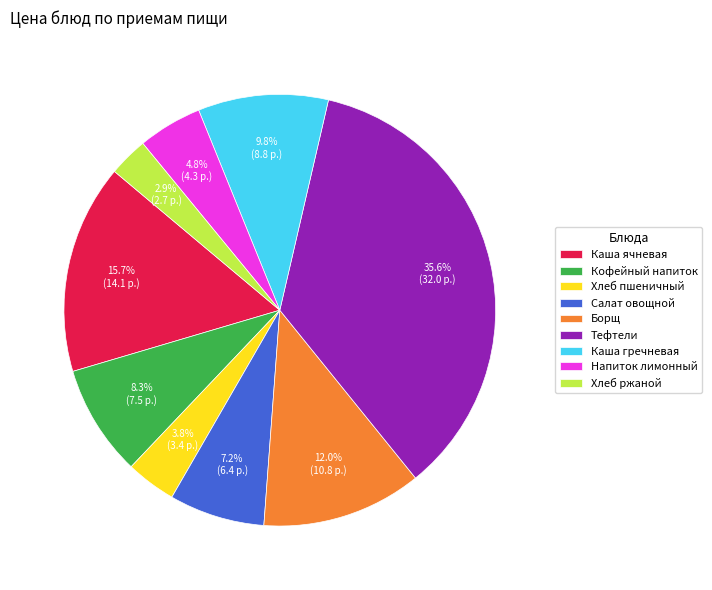

What is the smallest slice in the pie chart?

Хлеб ржаной